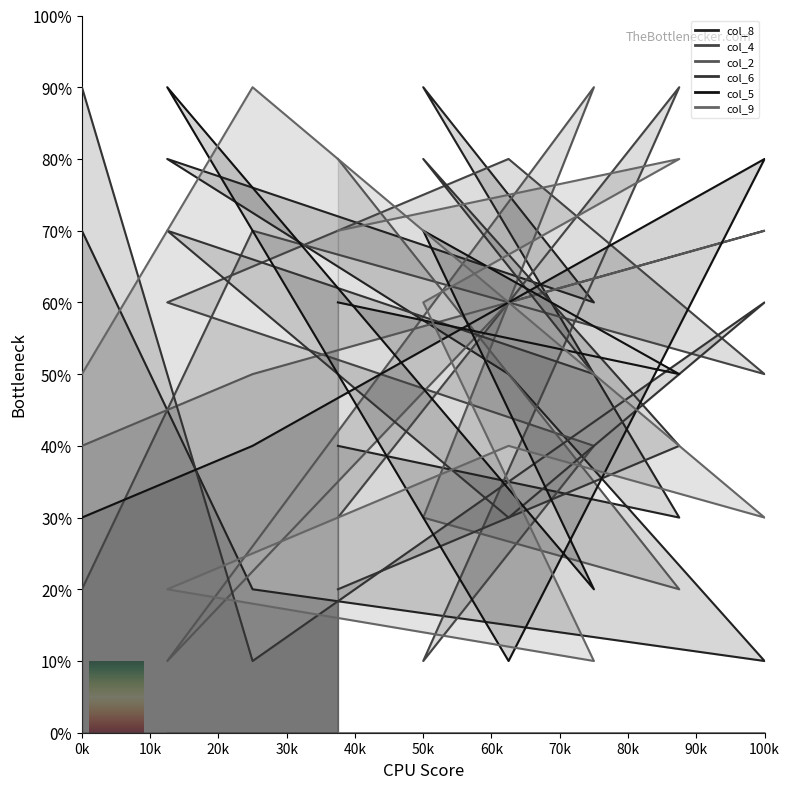

At which label does col_9 first exceed 50?

4